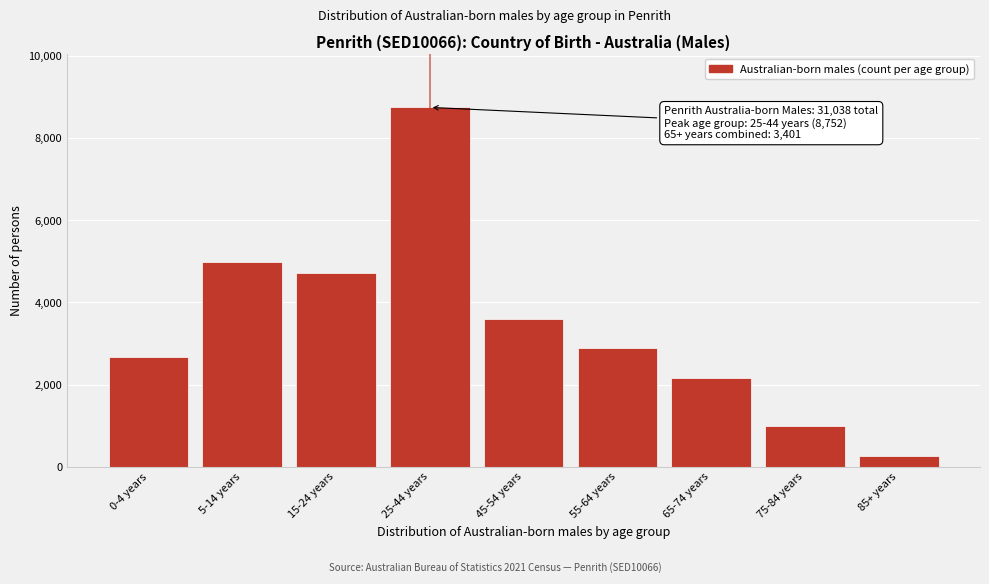

Reading left to right, list all the values displayed in this chart.

2674	4997	4728	8752	3599	2881	2160	989	252